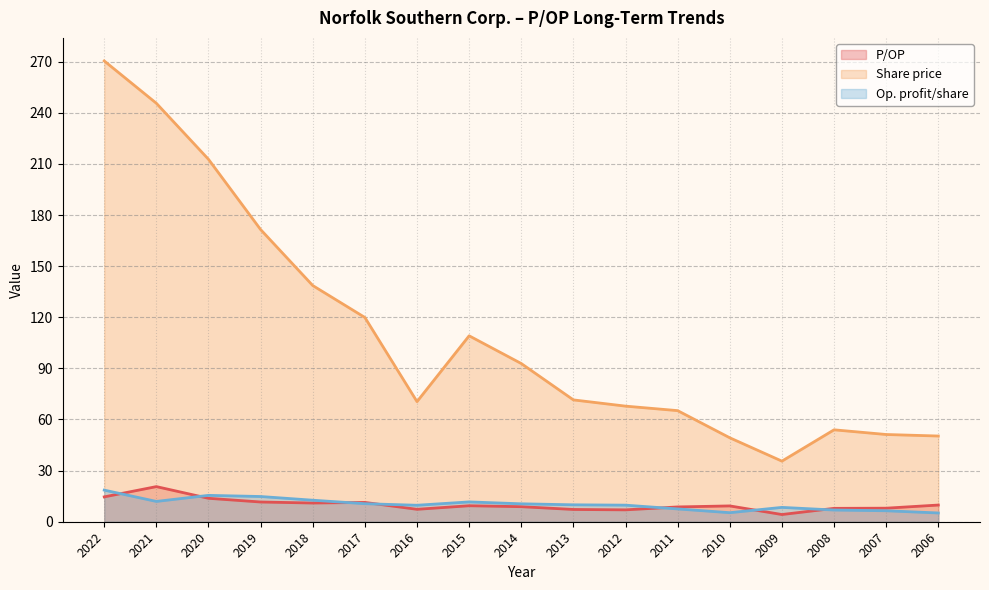

Is the value of P/OP at 2008 greater than the value of Op. profit/share at 2018?

No